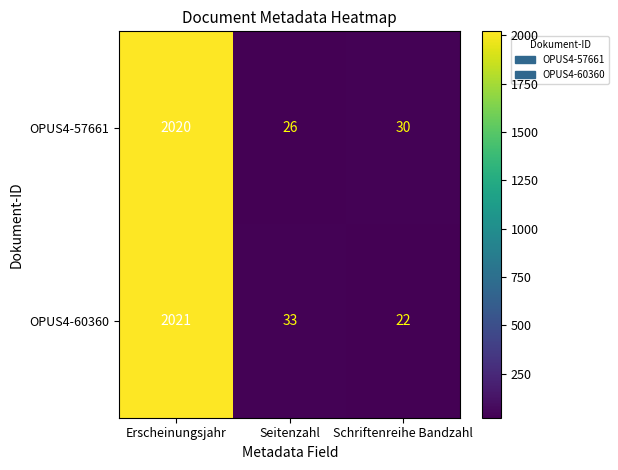

What is the difference between the highest and lowest values at Seitenzahl?

7